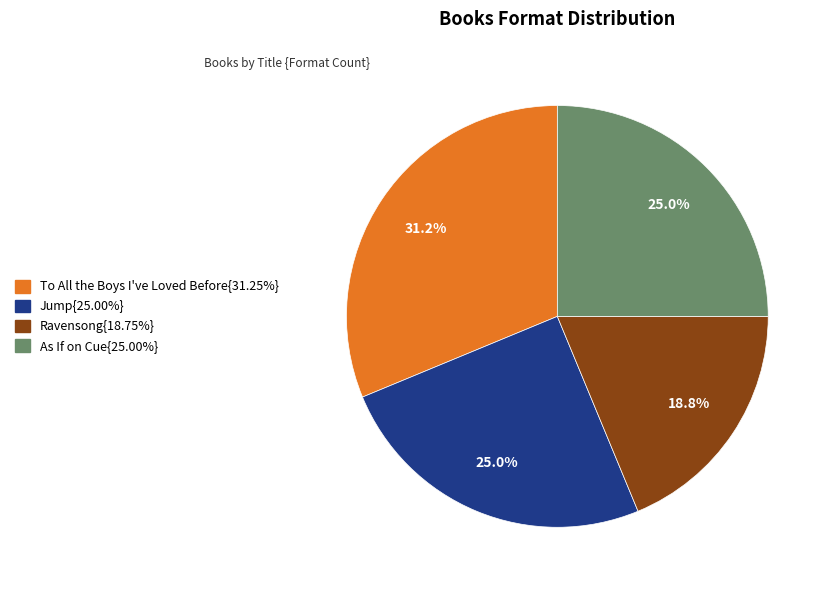

Do As If on Cue{25.00%} and To All the Boys I've Loved Before{31.25%} together represent more than half of the pie?

Yes